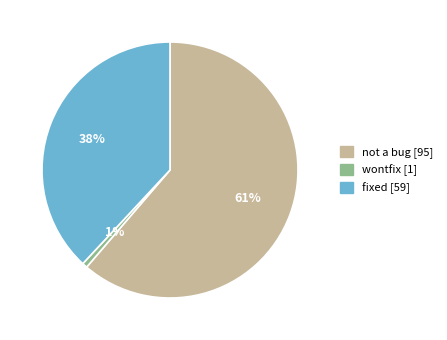

Combined, do not a bug and wontfix account for over 50%?

Yes